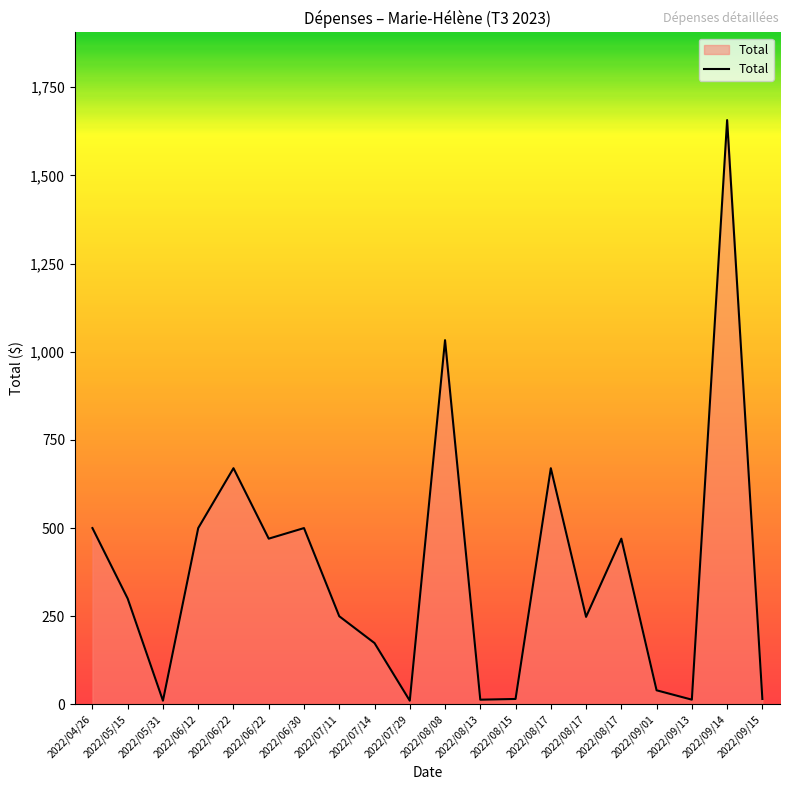

Does the chart display data point markers on the line(s)?

No